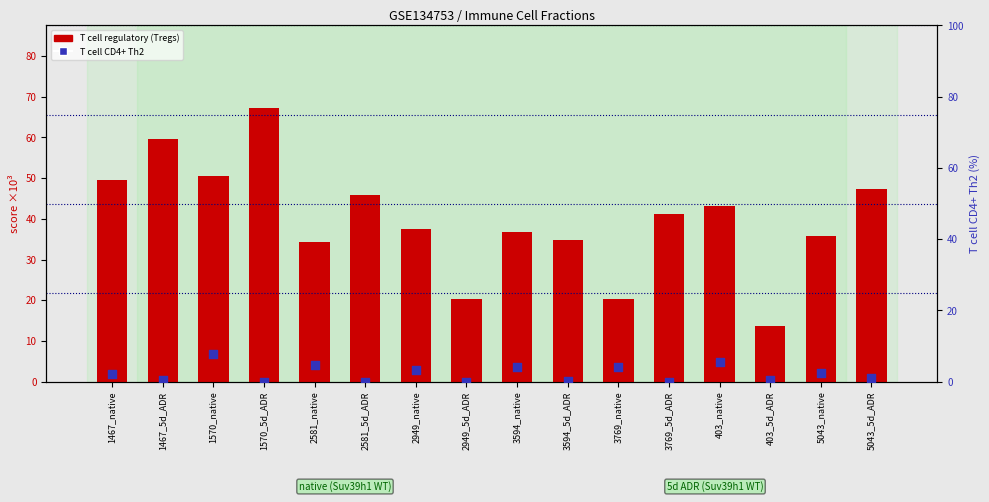

What are all the series names shown in the legend?

T cell regulatory (Tregs), T cell CD4+ Th2